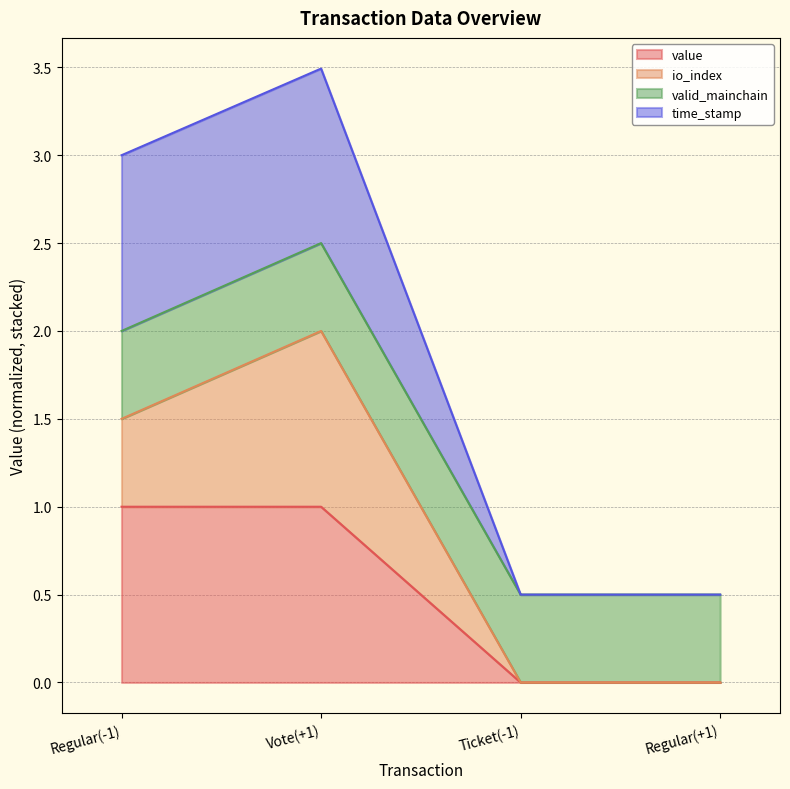

What is the sum of the value values at Regular(-1) and Regular(+1)?

1.0